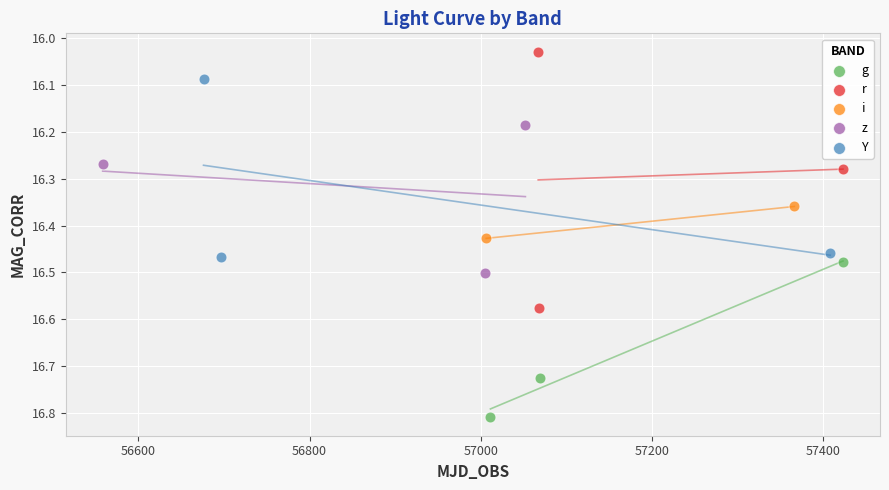

Which series contains the lowest Y value?

r